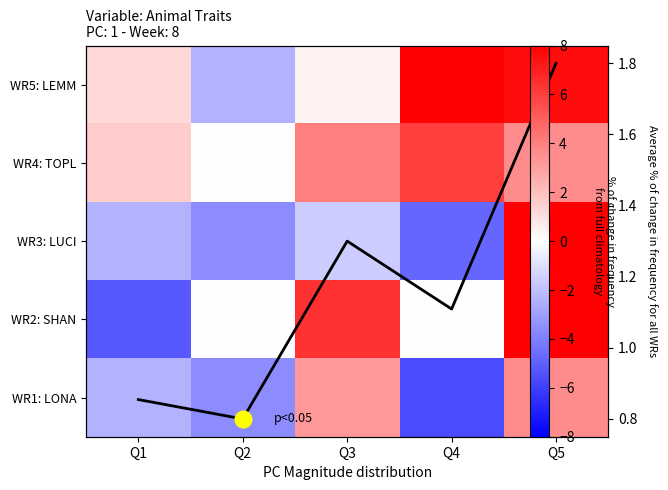

Is the value of avg at Q1 greater than the value of WR4: TOPL at Q4?

No